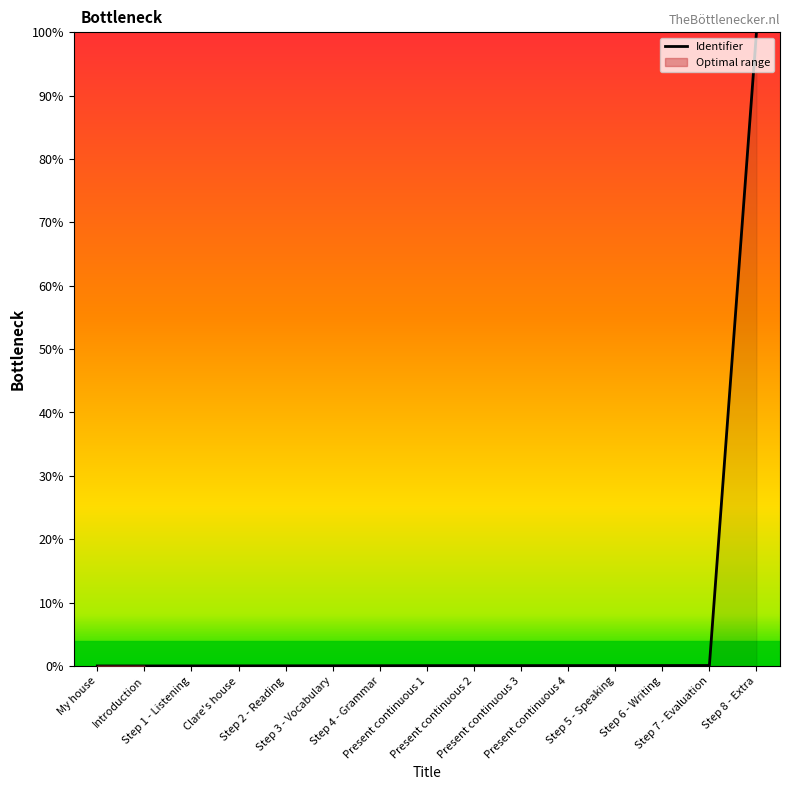

How many lines are shown in the chart?

1